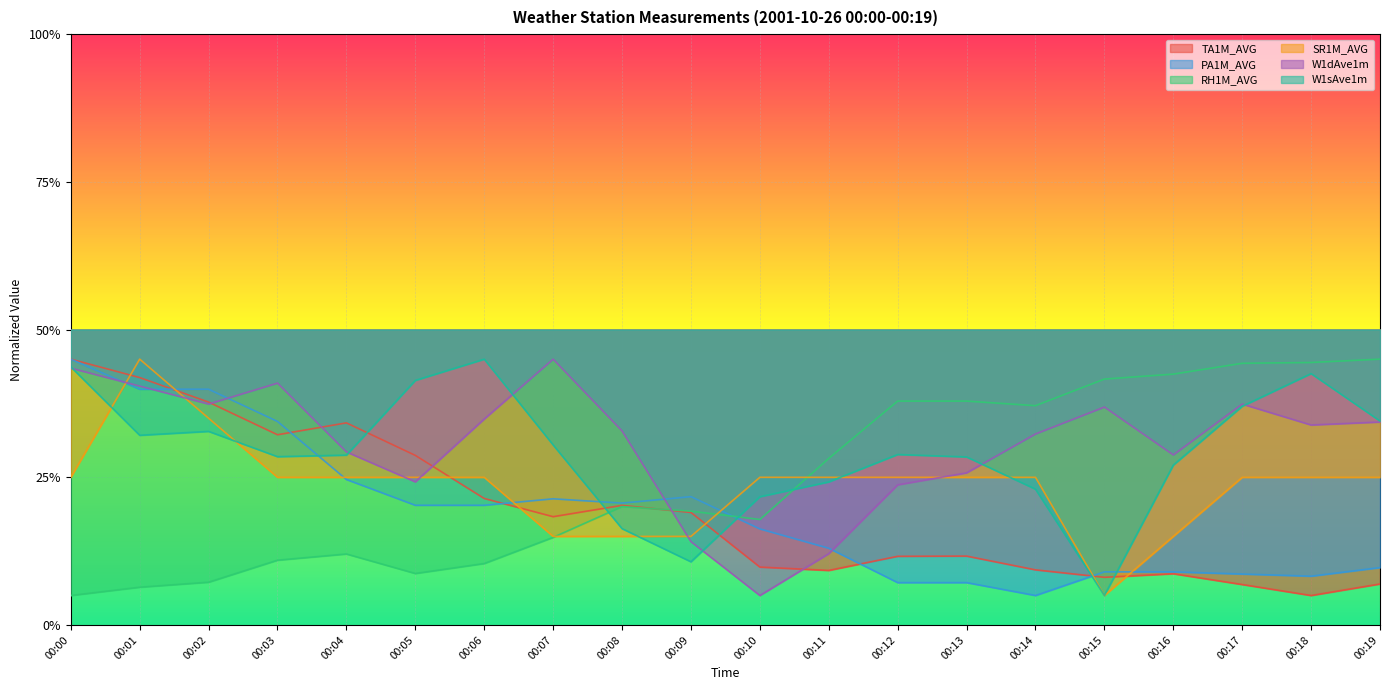

Where is W1sAve1m nearest to the value 0?

00:06